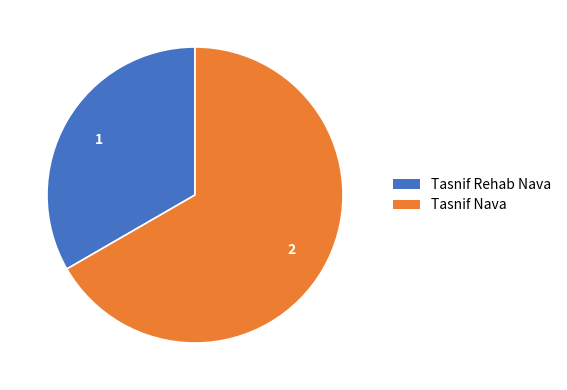

Is the sum of Tasnif Nava and Tasnif Rehab Nava greater than half?

Yes